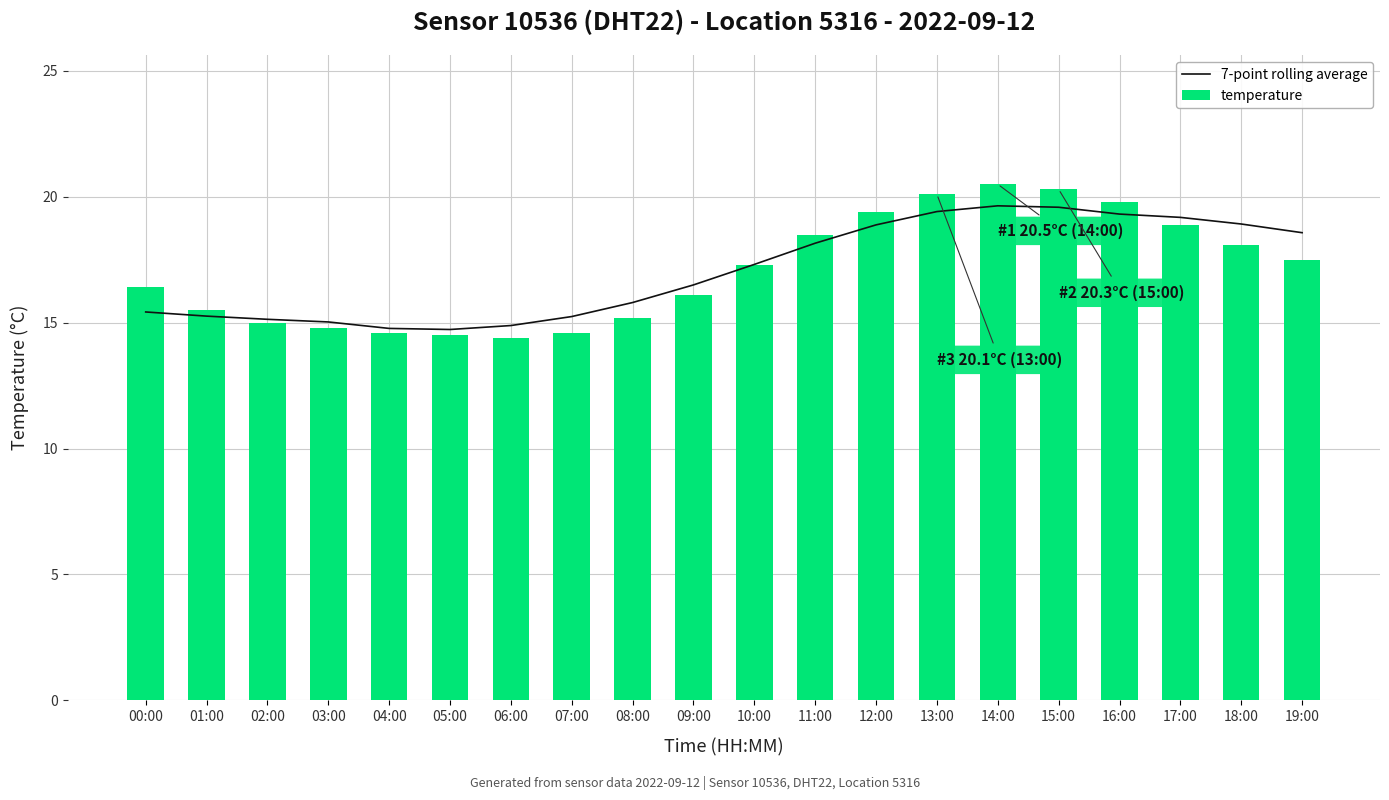

What is the label of the 10th bar from the right?

10:00